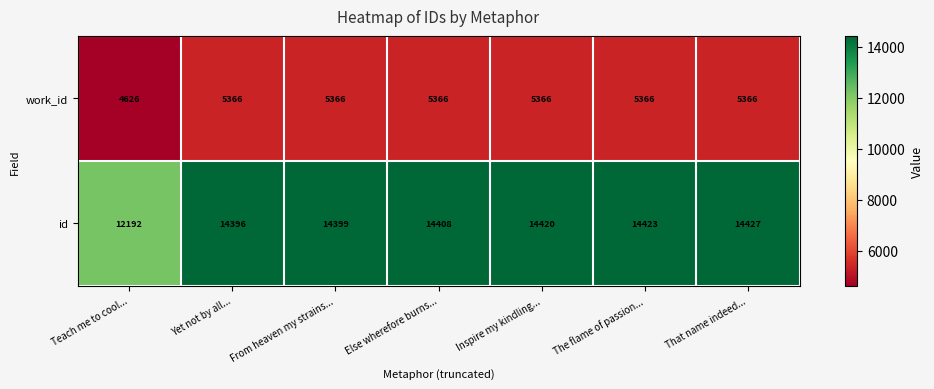

At how many categories does at least one series exceed 10122?

7